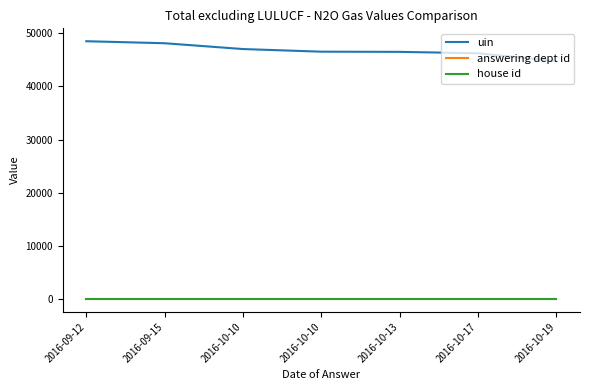

Is the value of house id at 2016-09-12 greater than the value of uin at 2016-09-15?

No